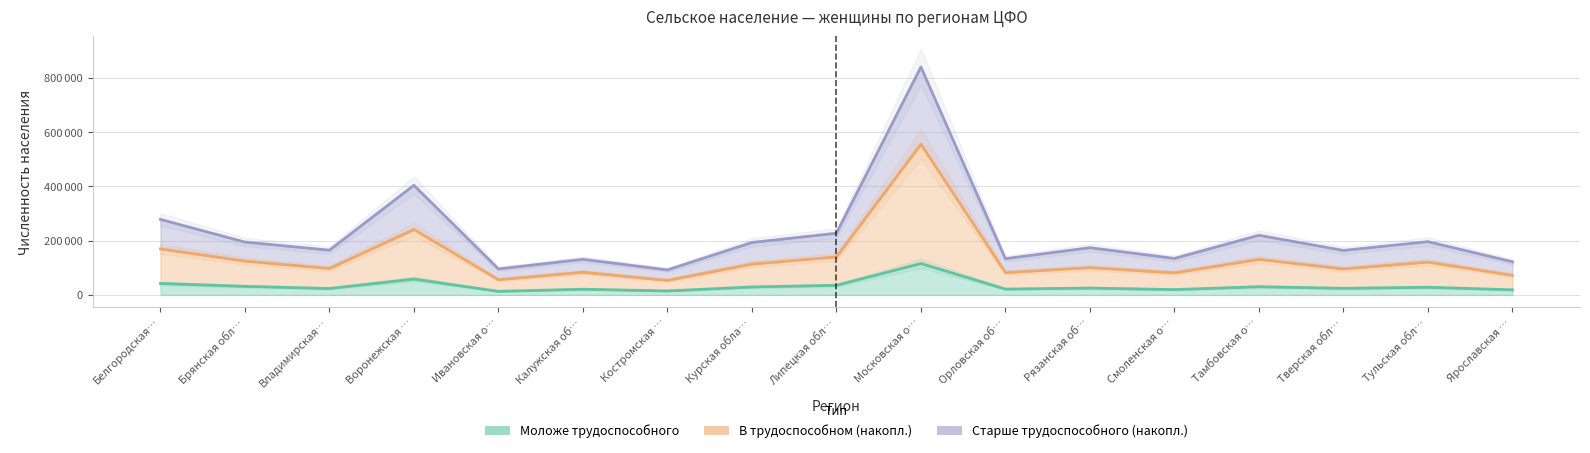

What position from the left is Калужская об…?

6